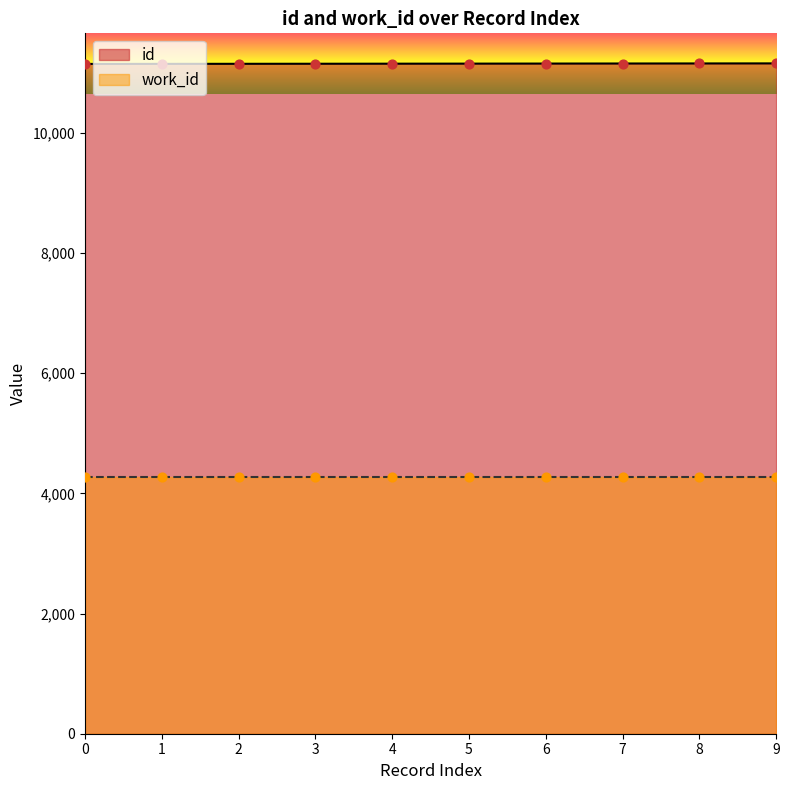

The value of id at 8 is 7156. True or false?

False